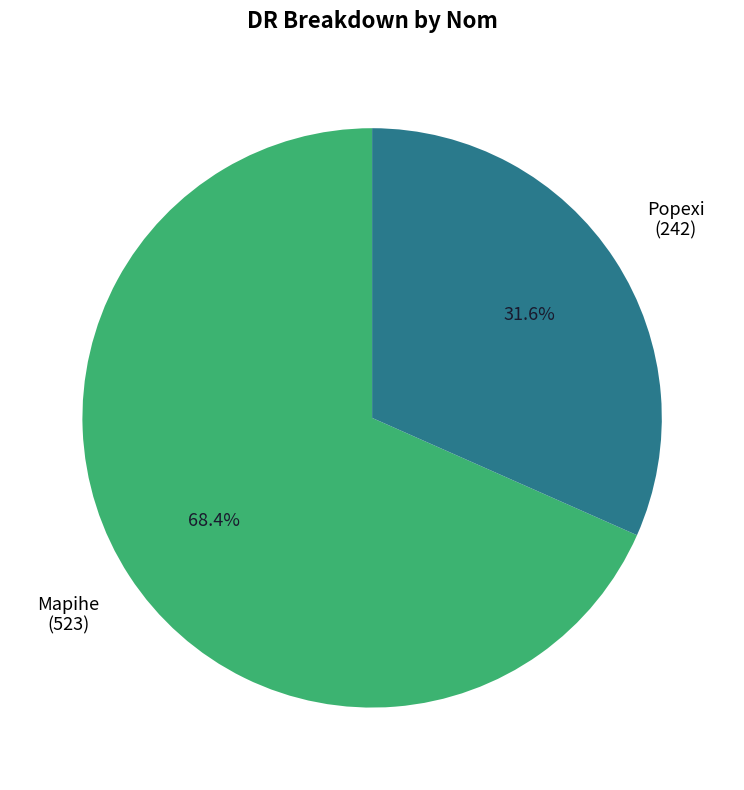

Is there any slice that represents more than half of the pie?

Yes